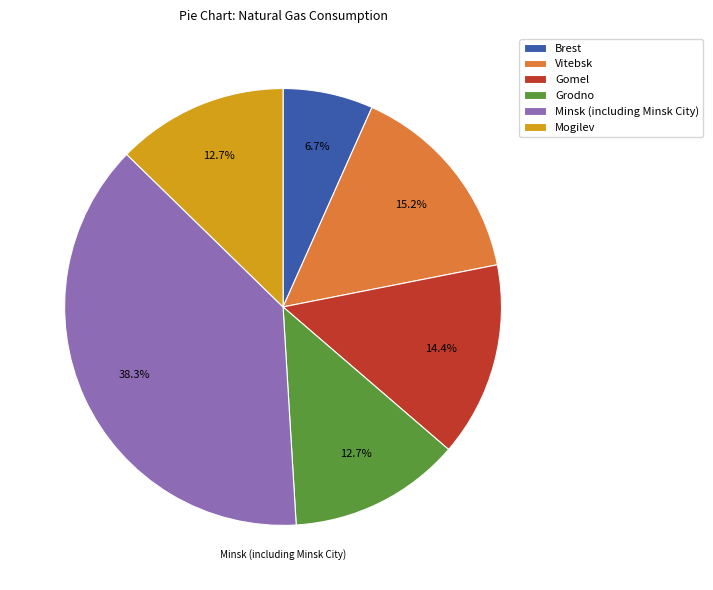

Does Gomel account for over 50% of the chart?

No